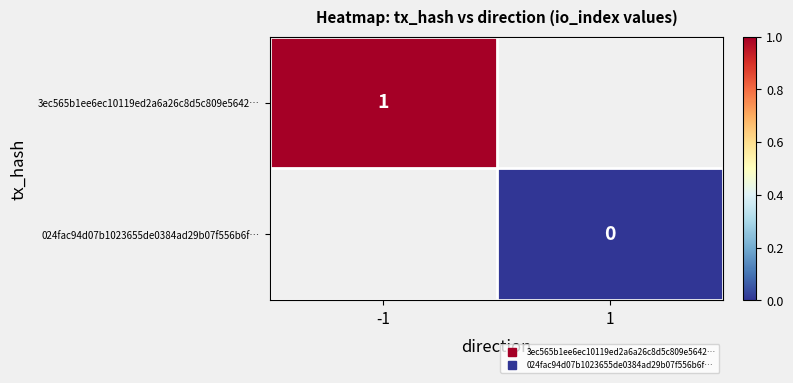

Rank the series by their maximum value, from highest to lowest.

3ec565b1ee6ec10119ed2a6a26c8d5c809e5642…, 024fac94d07b1023655de0384ad29b07f556b6f…